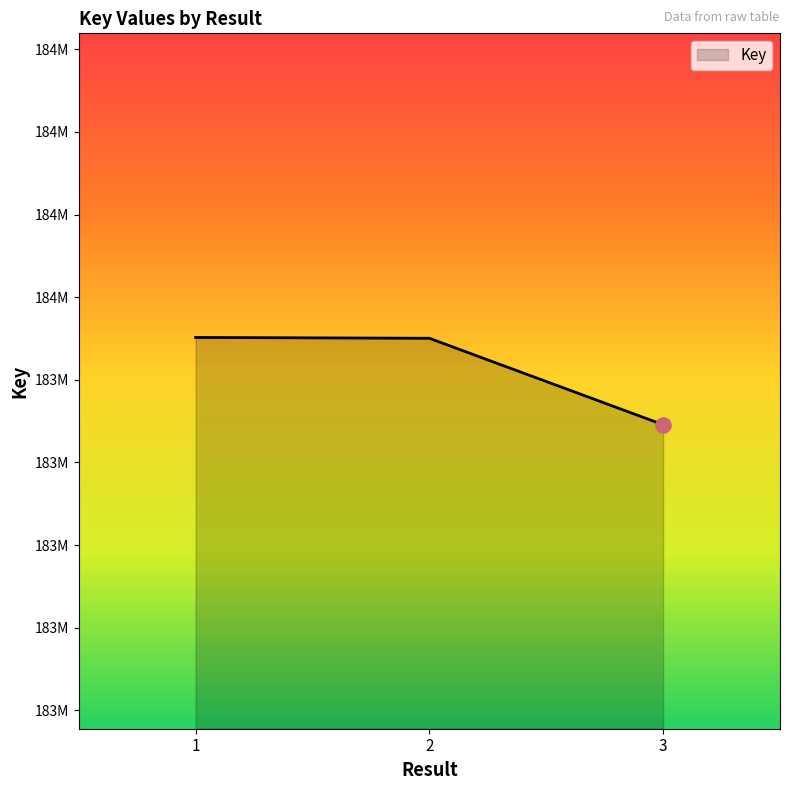

What is the ratio of the value at 2 to the value at 3?

1.0